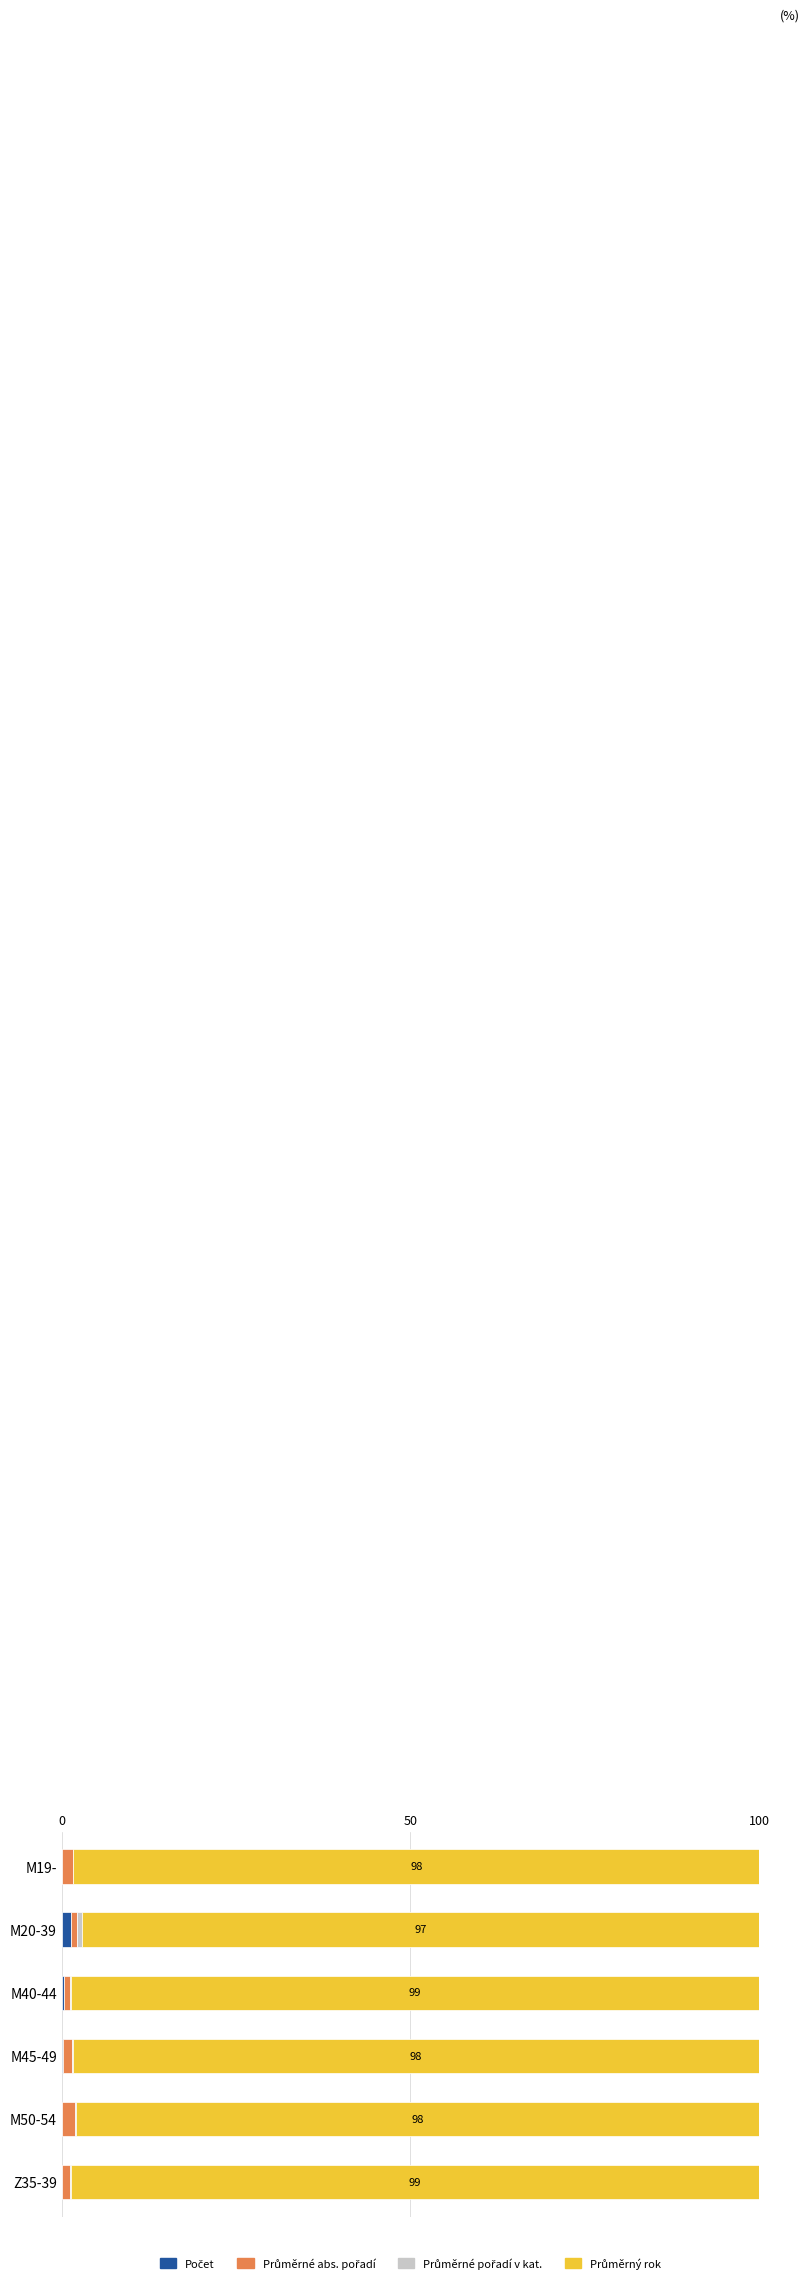

At how many categories does at least one series exceed 59?

6